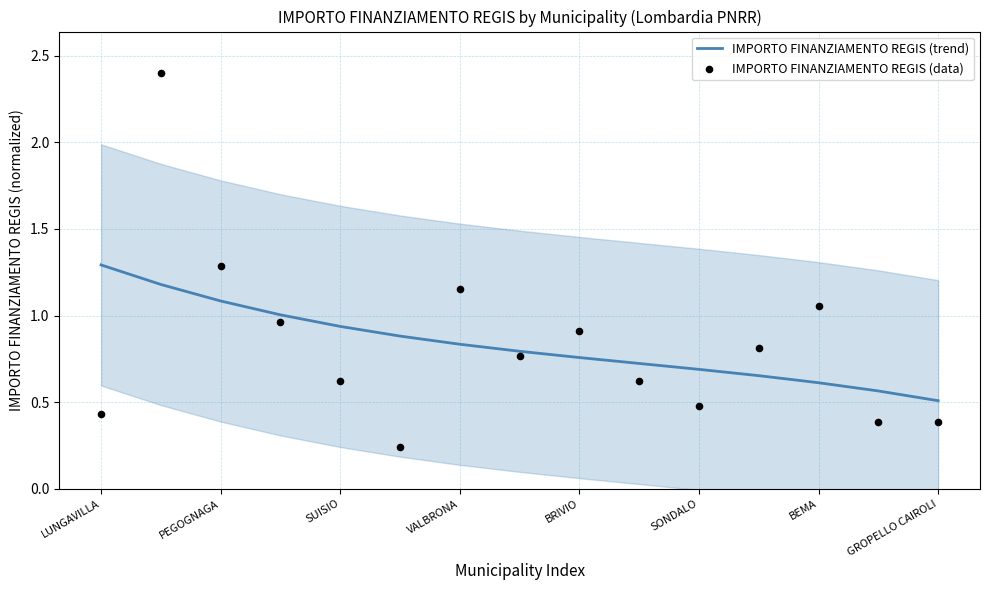

Which series has the largest total across all categories?

IMPORTO FINANZIAMENTO REGIS (trend)